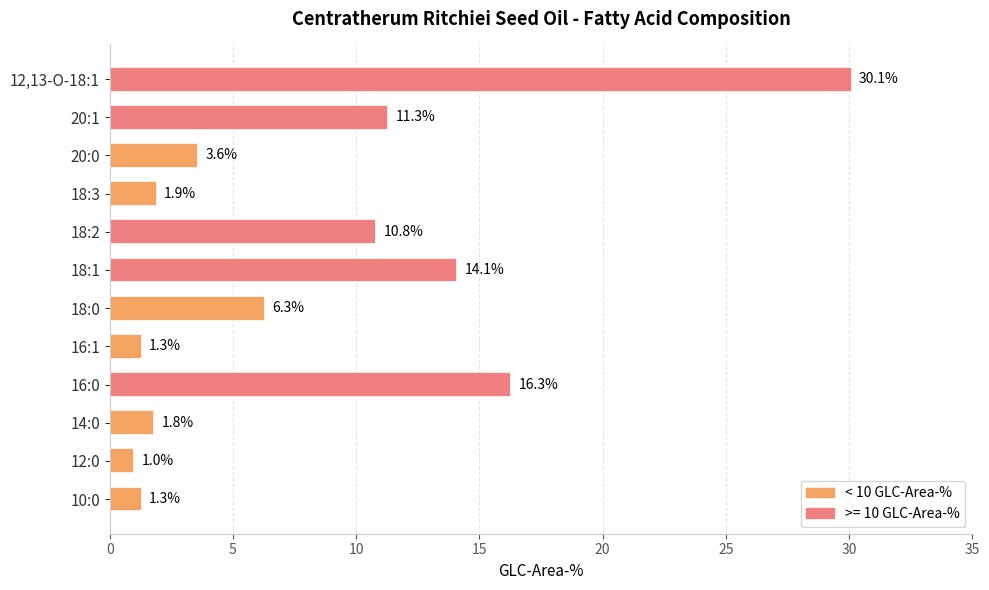

What value does the data have at 16:1?

1.3